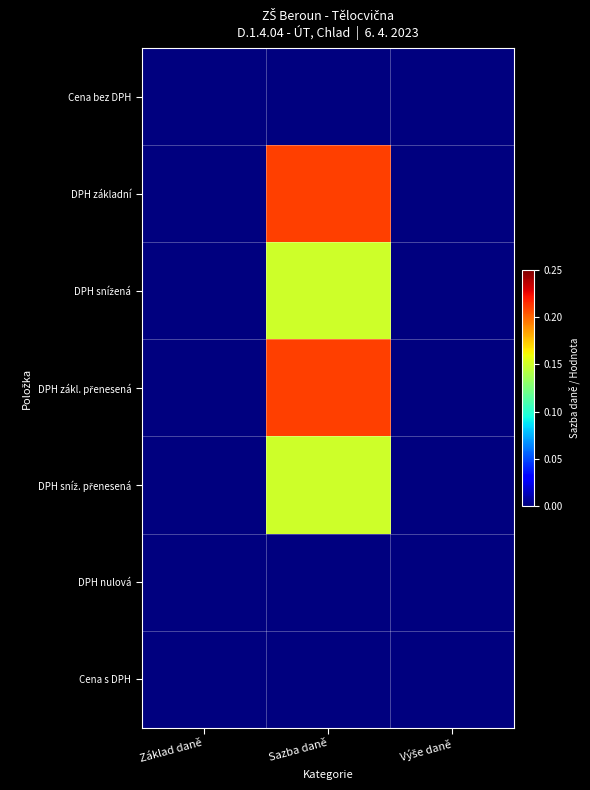

At which category is the sum across all series the highest?

Sazba daně